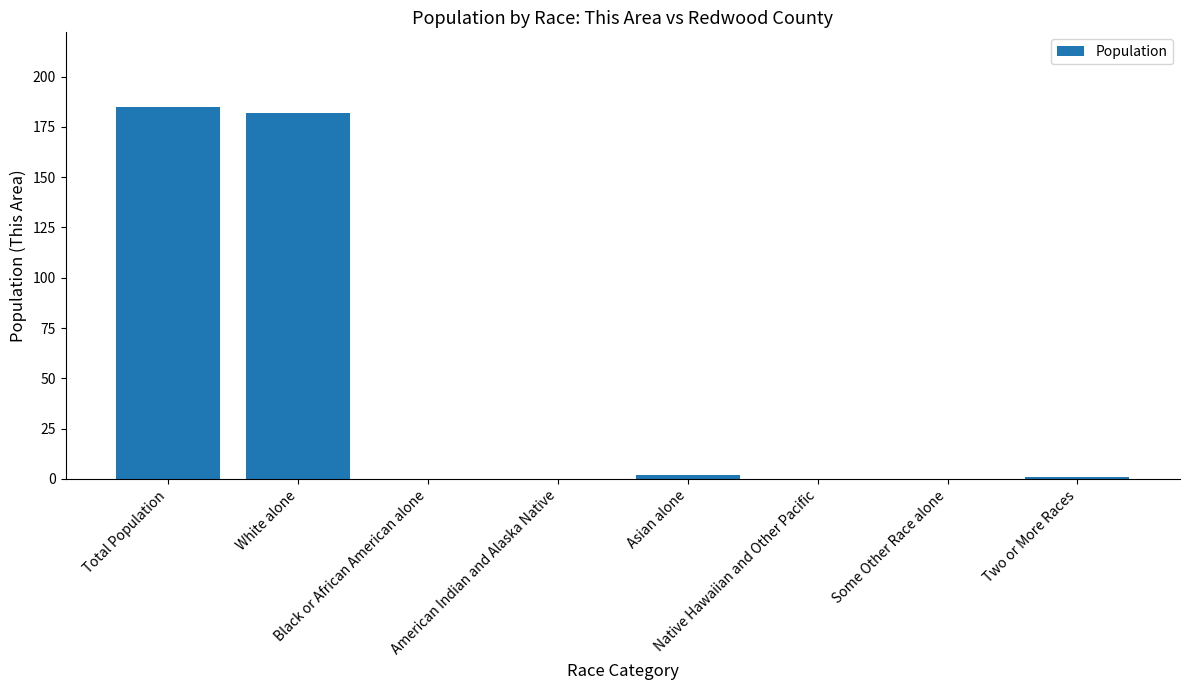

Are the bars horizontal?

No